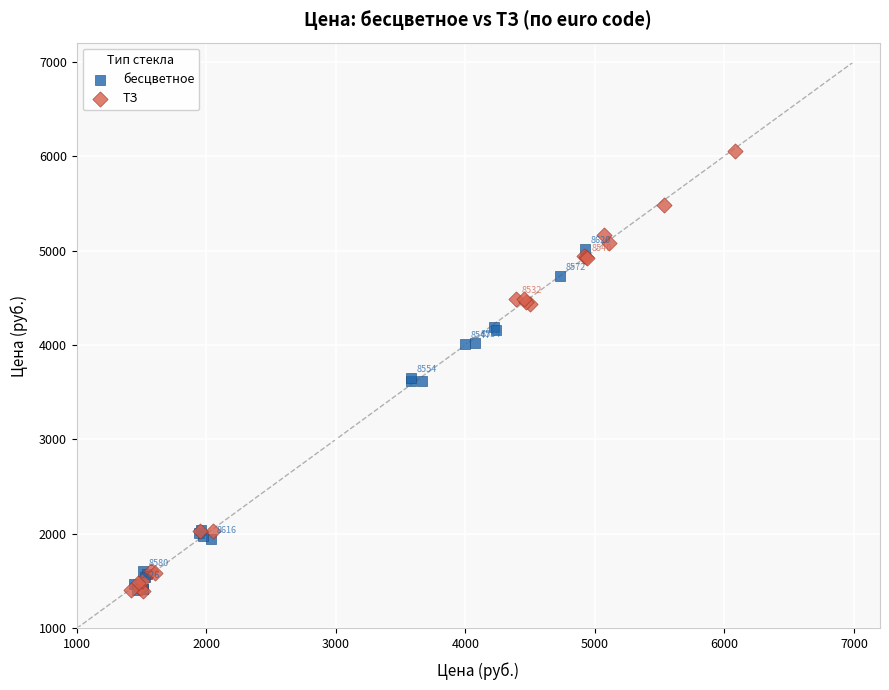

What are all the series names shown in the legend?

бесцветное, ТЗ